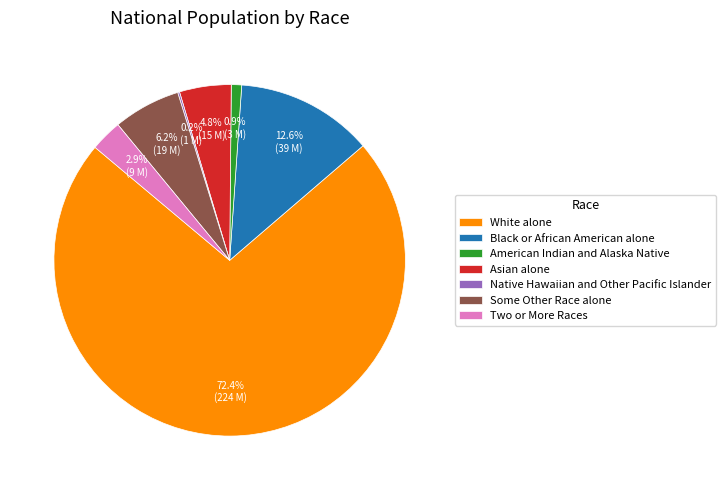

What is the largest slice in the pie chart?

White alone